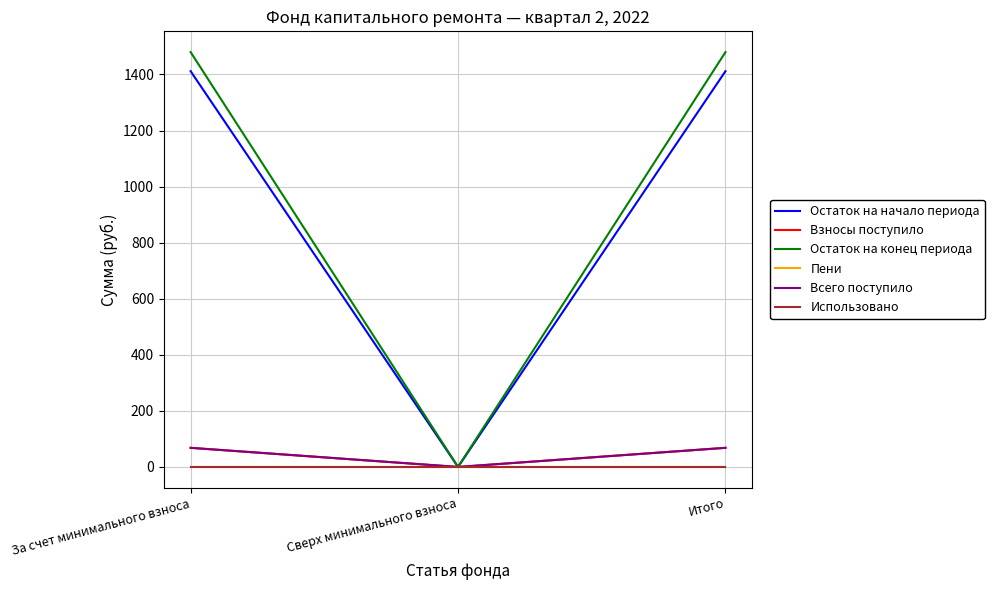

Does the chart display data point markers on the line(s)?

No